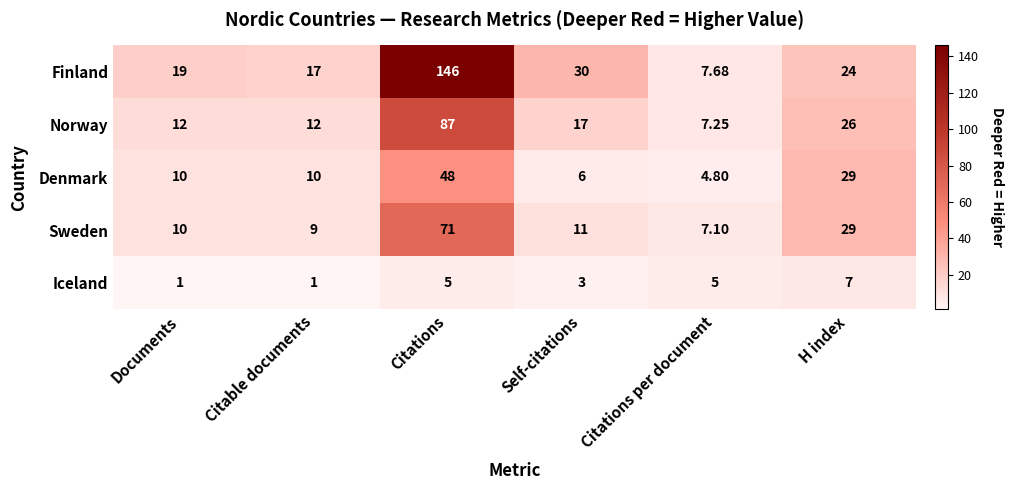

At which label is Norway closest to 47?

H index